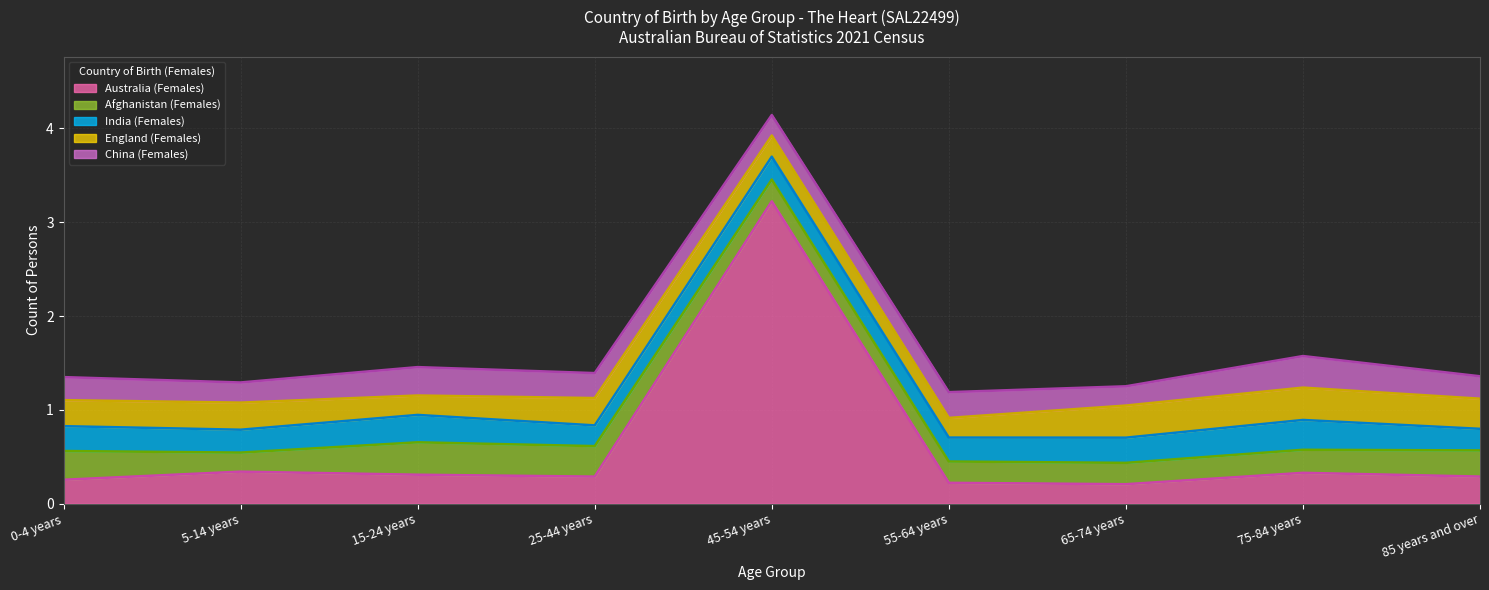

Which series has the largest range (max minus min)?

Australia (Females)